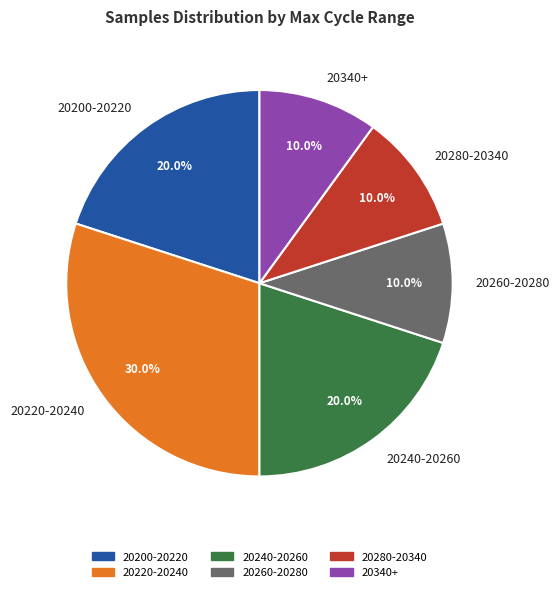

Is there any slice that represents more than half of the pie?

No